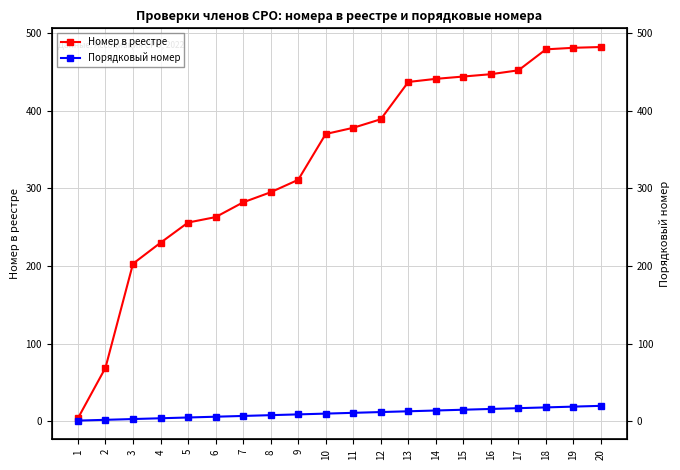

Where is Порядковый номер nearest to the value 10?

10